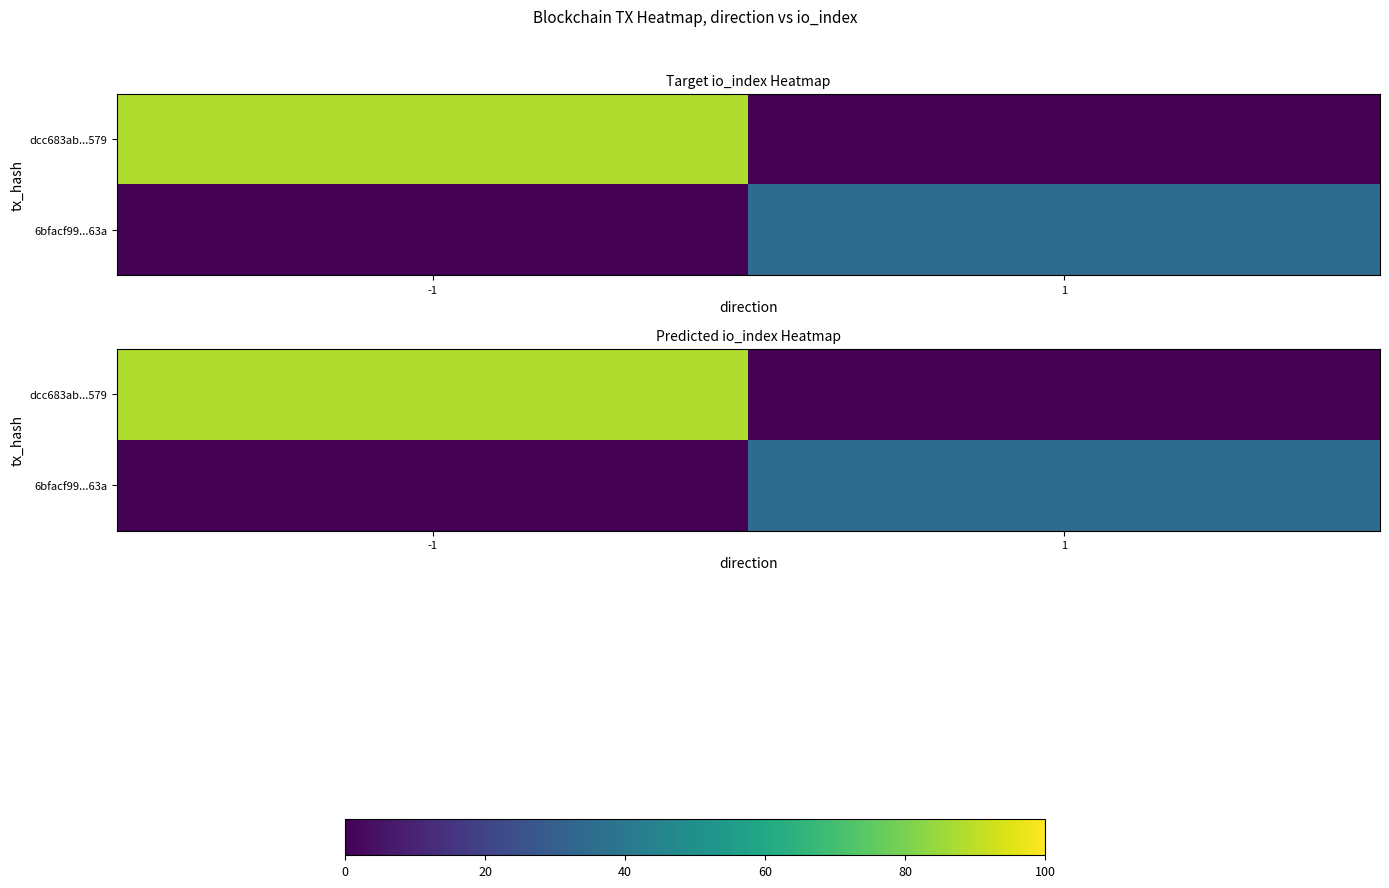

At which category does the chart reach its minimum across all series?

1